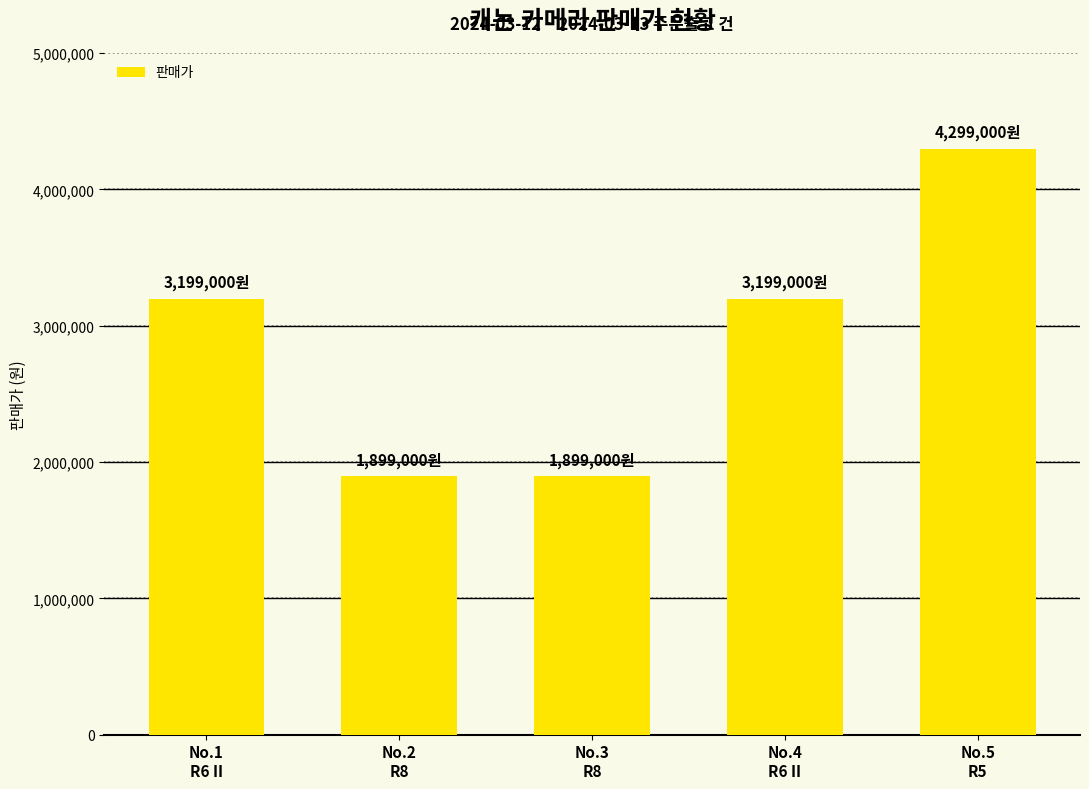

What is the smallest value displayed?

1899000